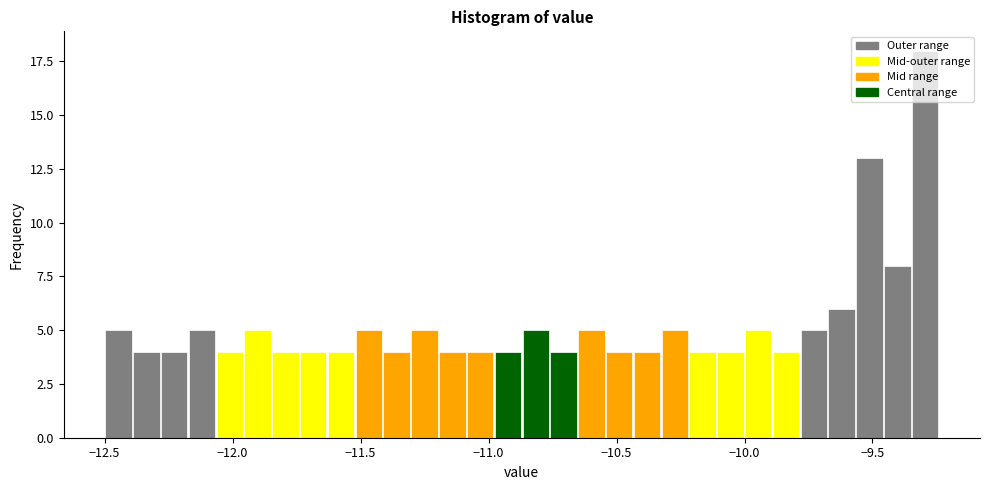

Around what value on the x-axis is the tallest bar? Give the approximate position of its centre, as read against the axis.

-9.30